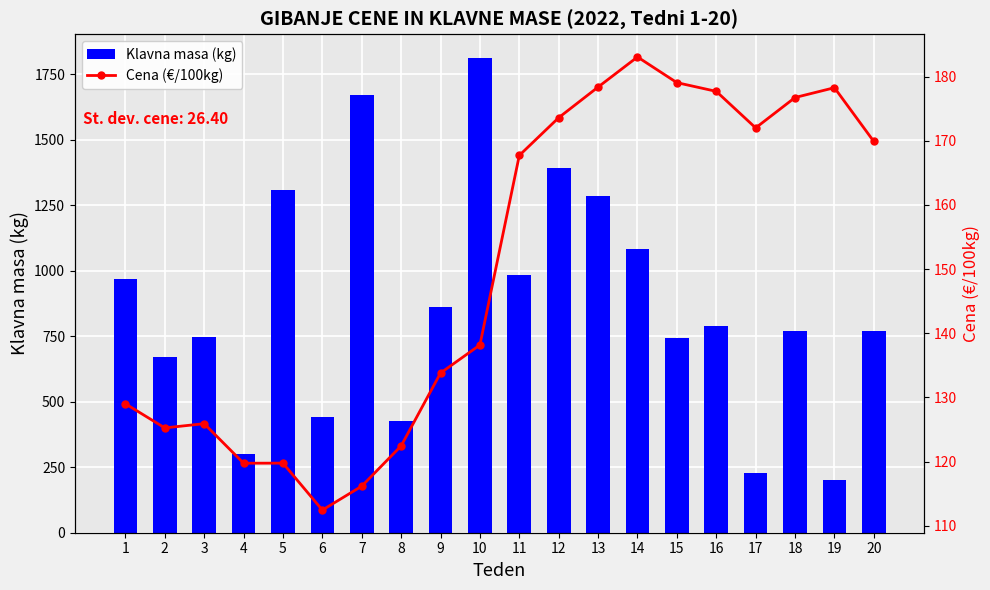

What is the value of the Klavna masa (kg) bar at the 9th from the left?

861